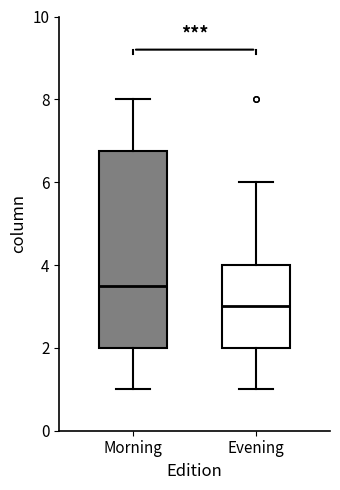

Reading left to right, read every box against the y-axis: the position of its median line, the range the box covers, and the ends of its whiskers. The values are not printed on the chart, so give them approximately, as read against the axis.

Morning: median 3.6, box 2.0 to 6.8, whiskers 1.0 to 8.0
Evening: median 3.0, box 2.0 to 4.0, whiskers 1.0 to 6.0